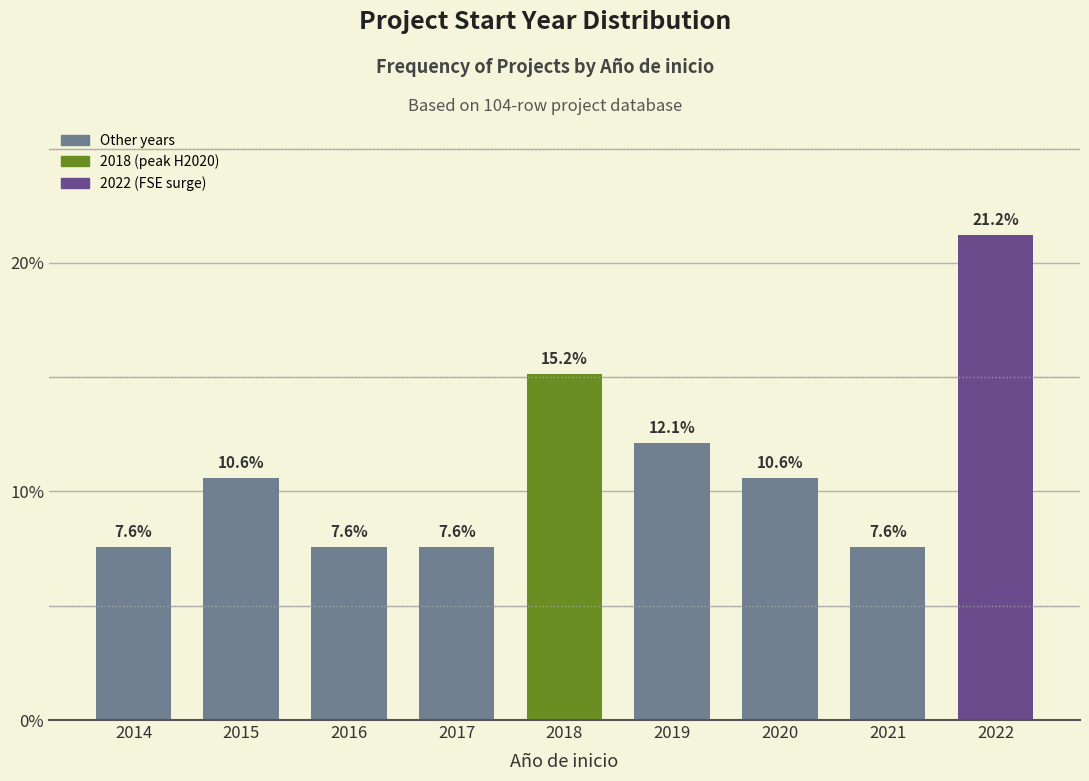

Reading left to right, list all the values displayed in this chart.

2014=7.6	2015=10.6	2016=7.6	2017=7.6	2018=15.2	2019=12.1	2020=10.6	2021=7.6	2022=21.2